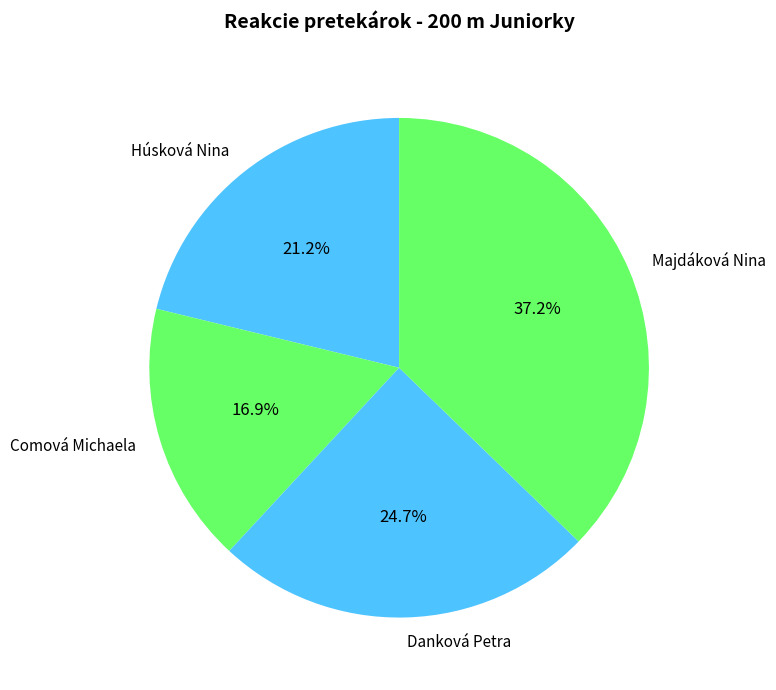

Count the number of slices in the pie.

4